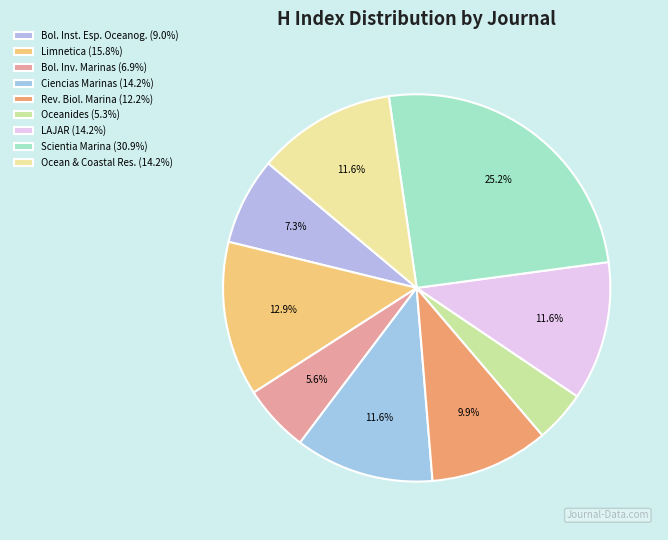

How many slices are in this pie chart?

9